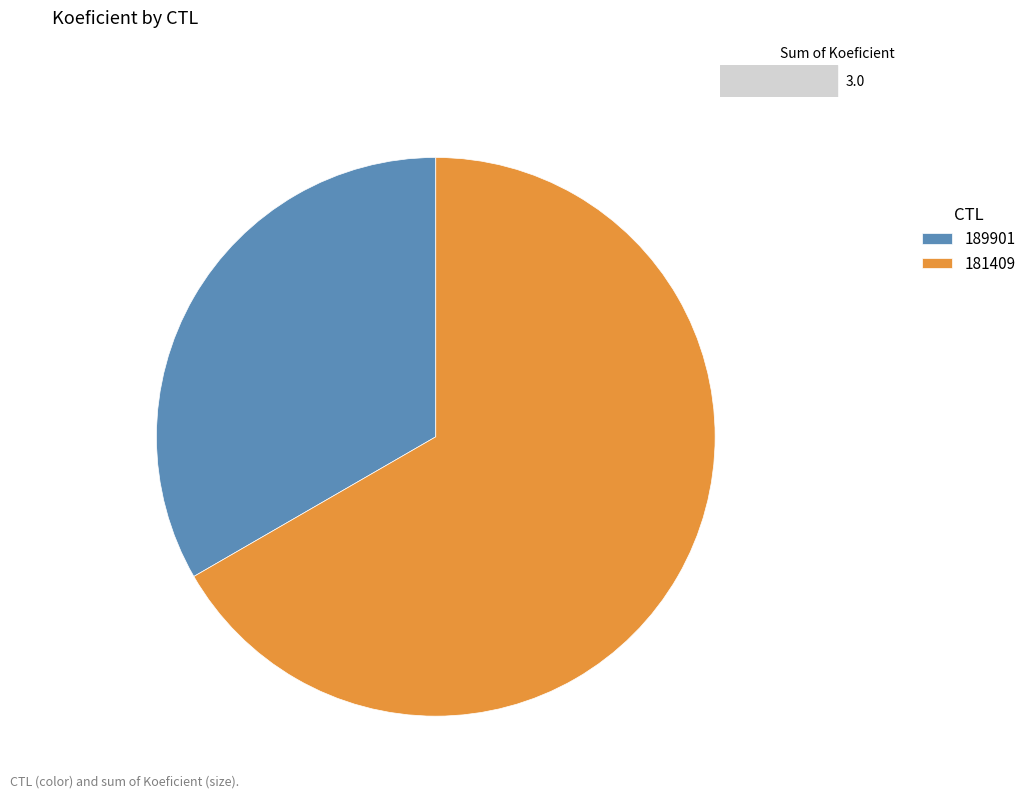

Which slice is the largest?

181409